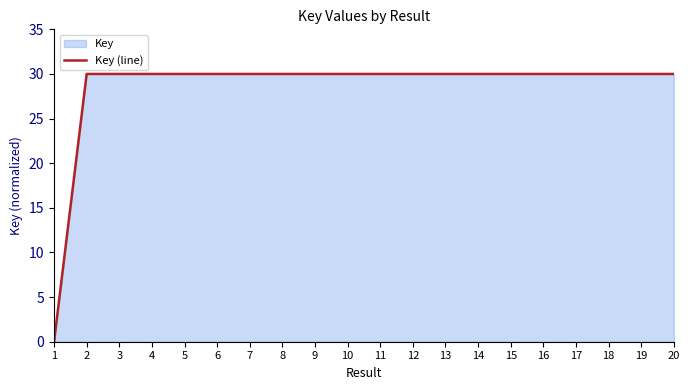

What is the greatest value displayed?

30.0